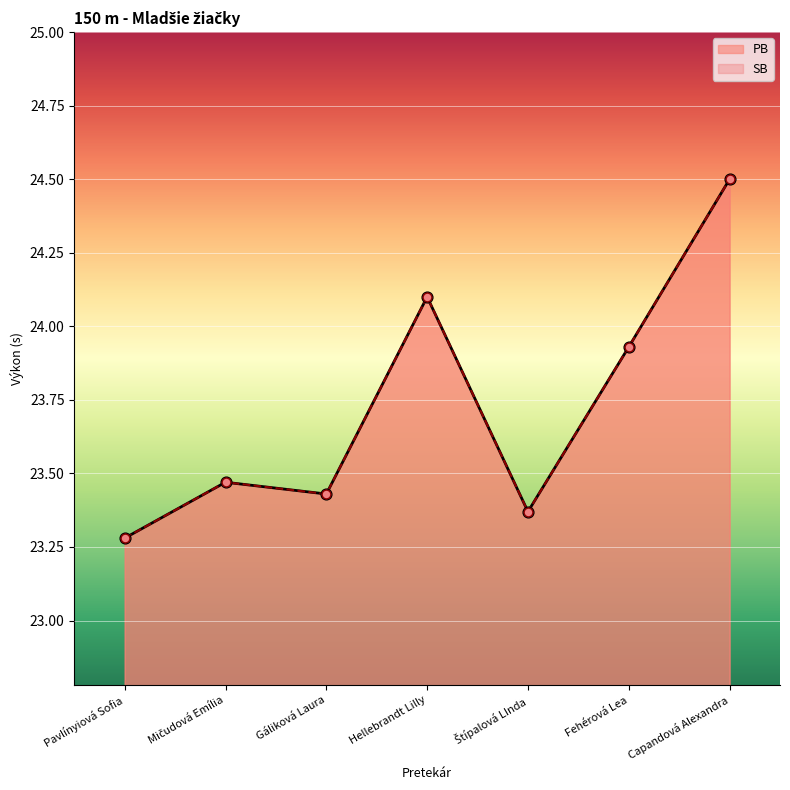

What is the total value across all series at Gáliková Laura?

46.9